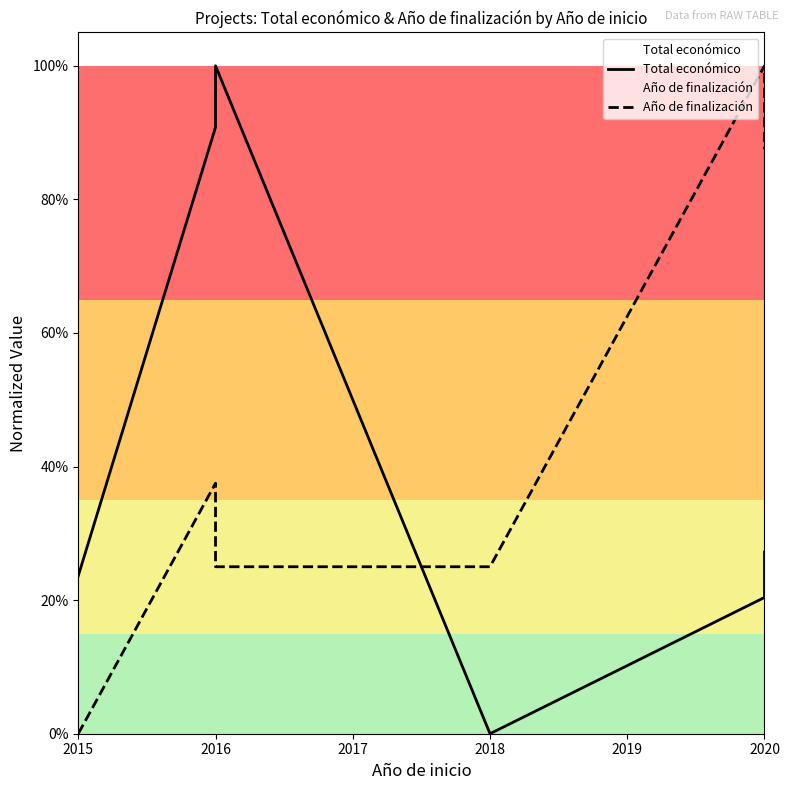

The value of Año de finalización at 2016 is 0.7. True or false?

False